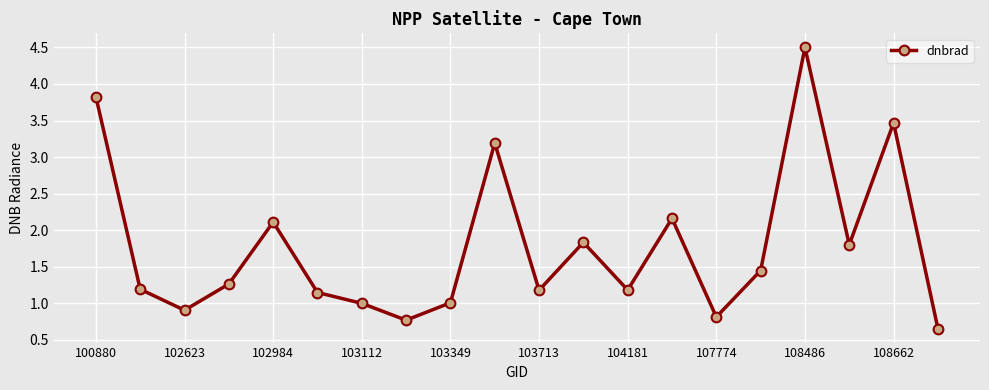

How many data points does each series have?

20